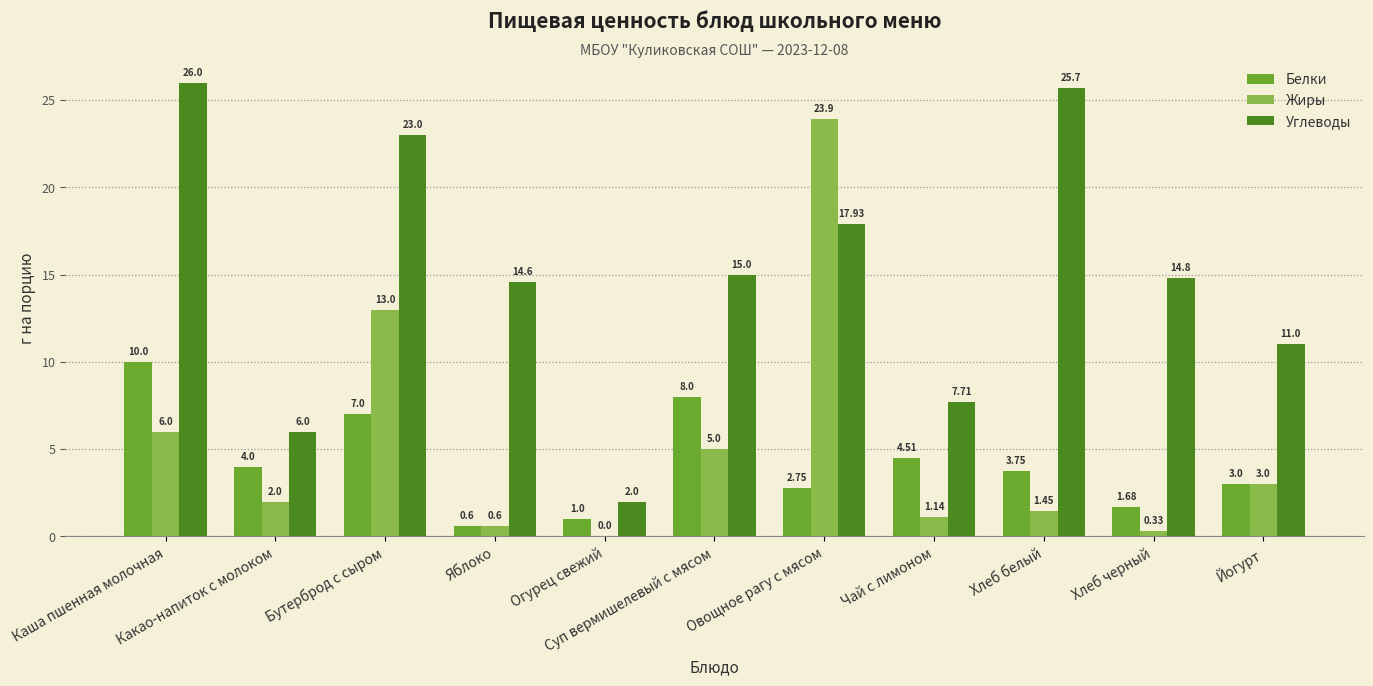

What is the sum of all Углеводы values?

163.7